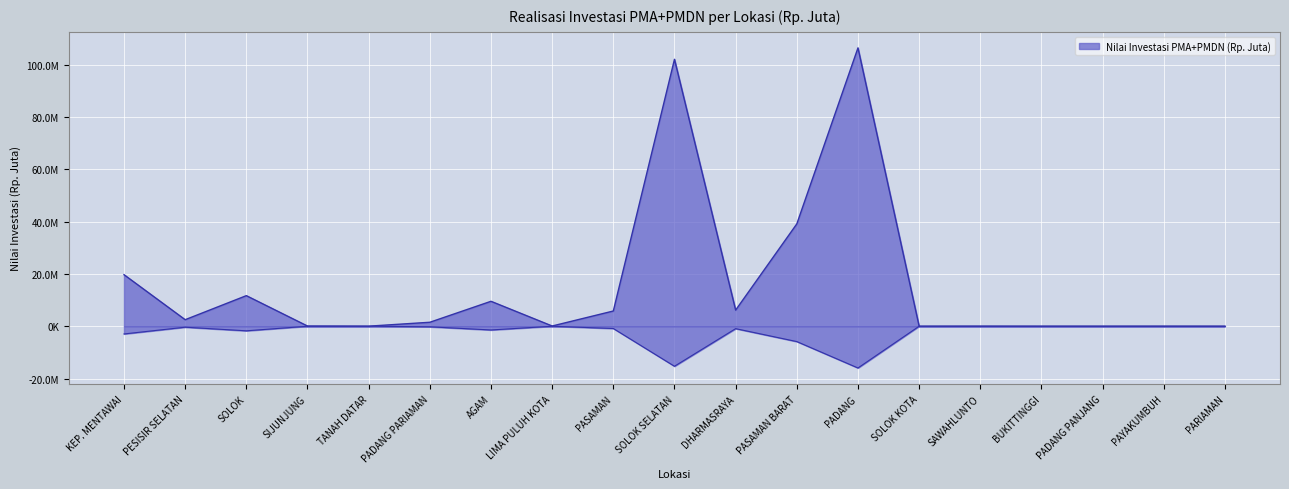

Where is the first local minimum?

PESISIR SELATAN